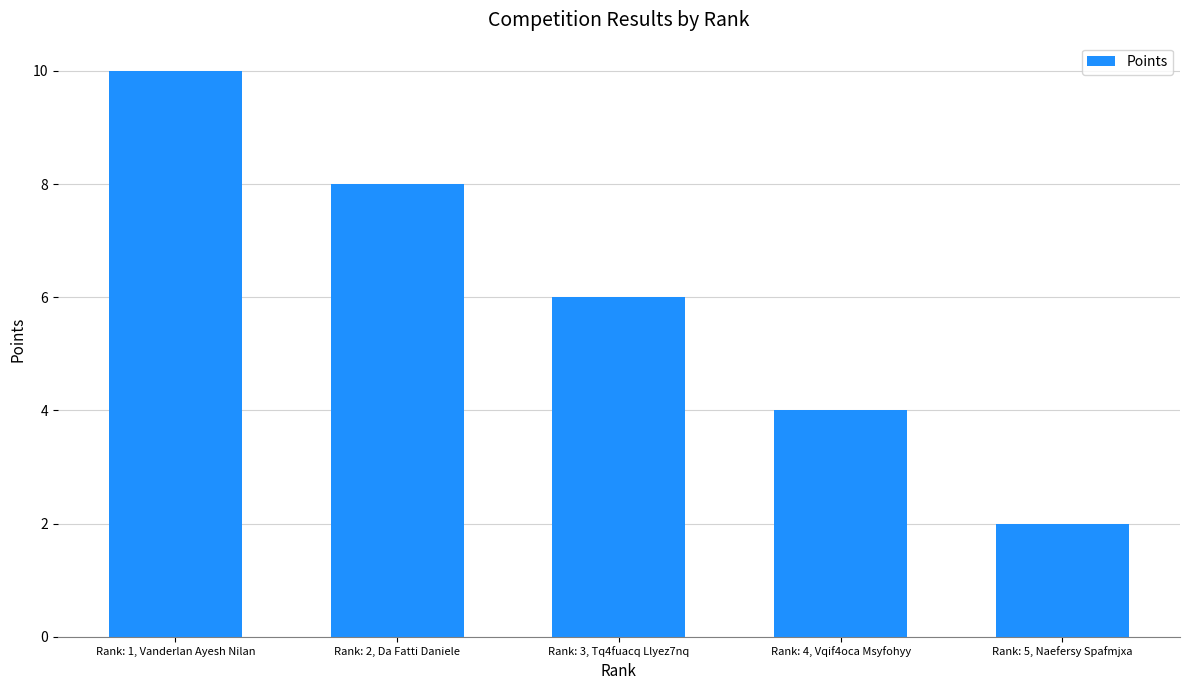

The value at Rank: 2, Da Fatti Daniele is 11. True or false?

False